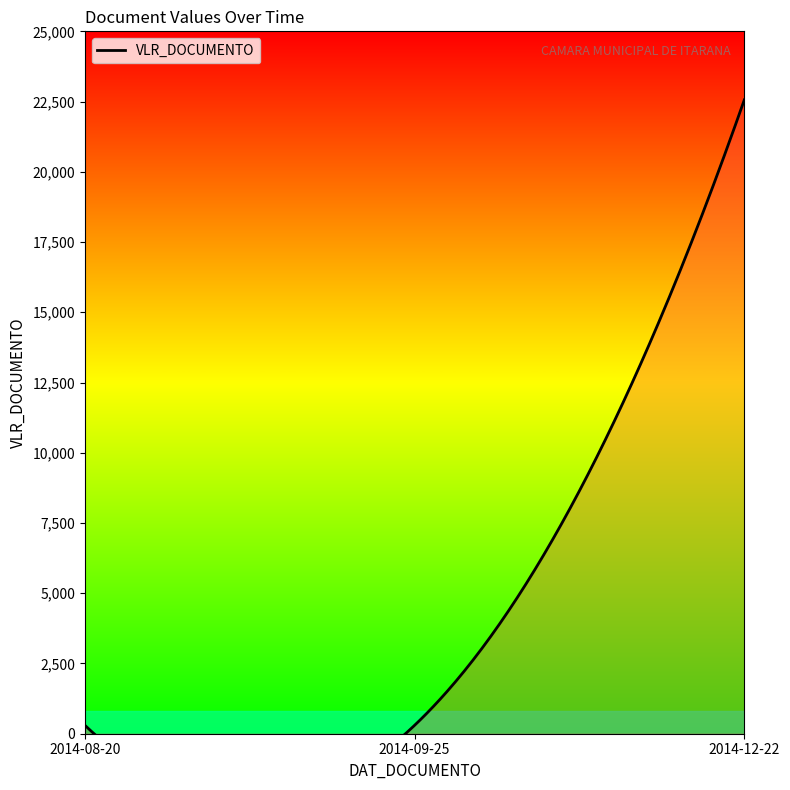

Which category has the highest value across all series?

2014-12-22